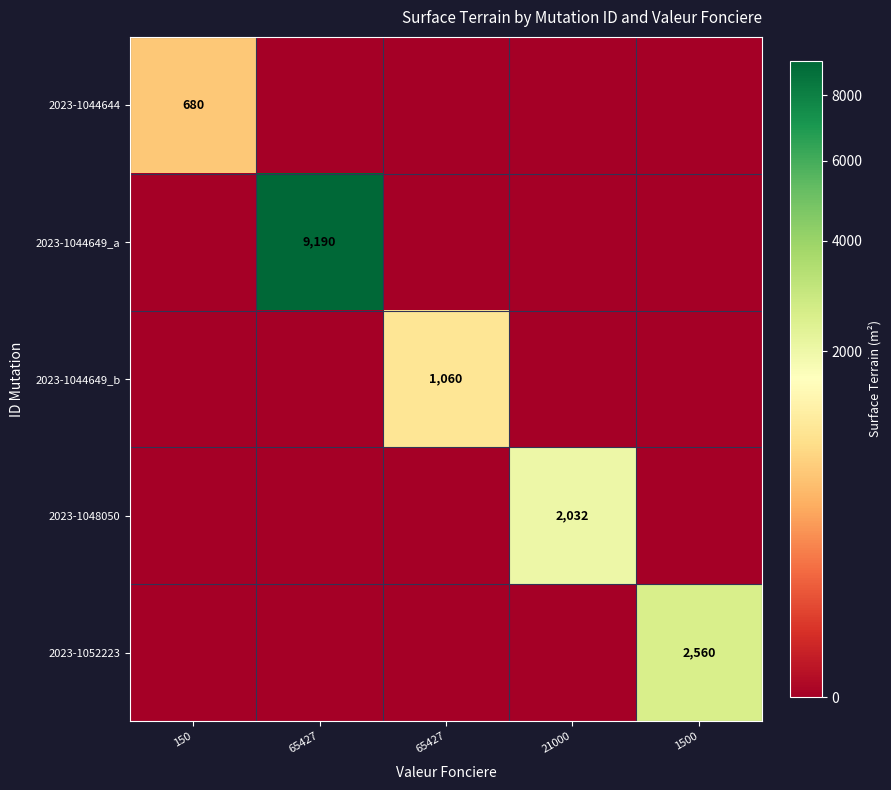

What is the difference between the highest and lowest values at 21000?

2032